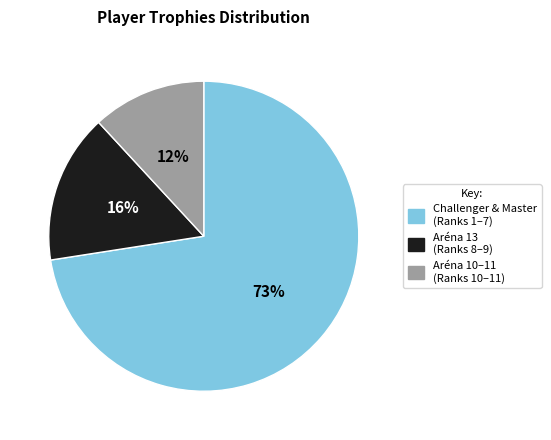

To the nearest percent, what is the average slice percentage?

33%